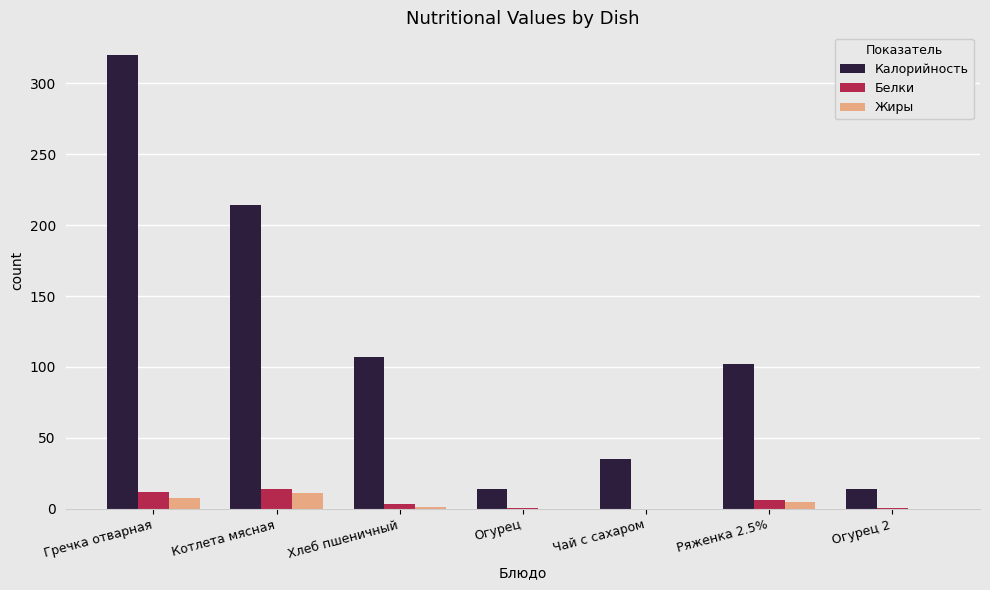

How many data points in Белки are above 3?

4